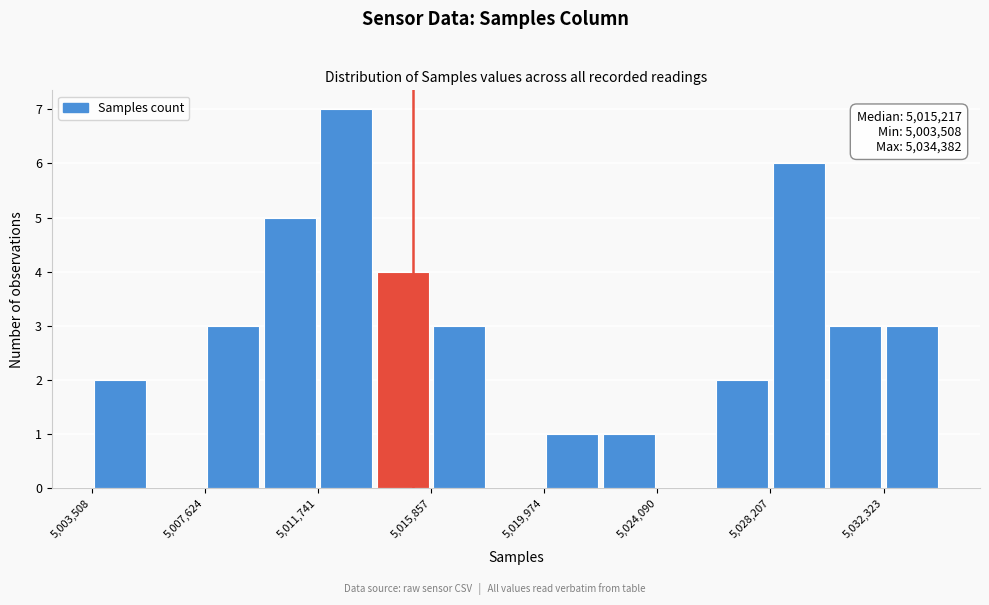

Which range on the x-axis has the tallest bar?

5011500 to 5014000